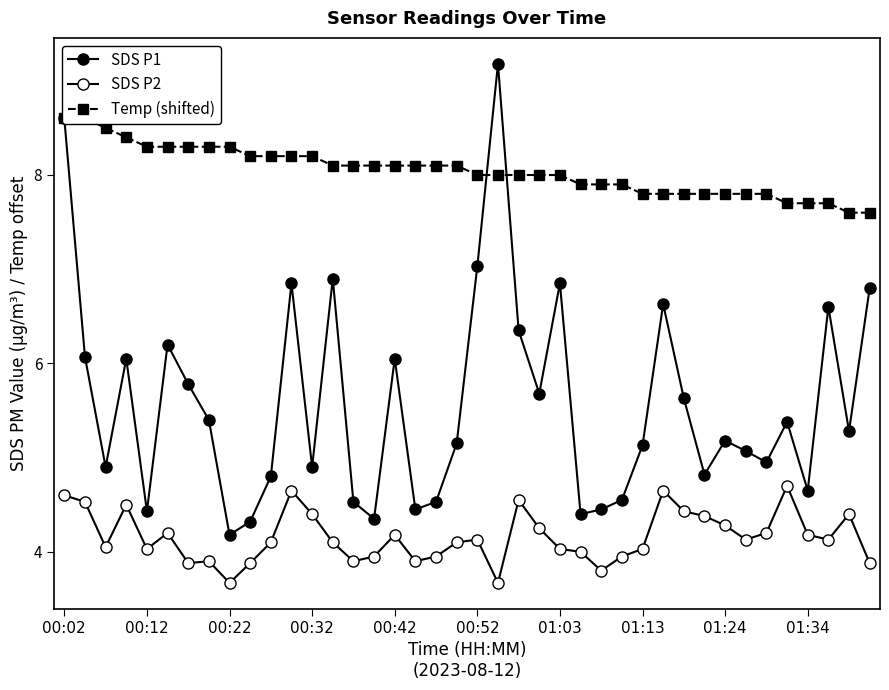

At how many categories does at least one series exceed 6?

40